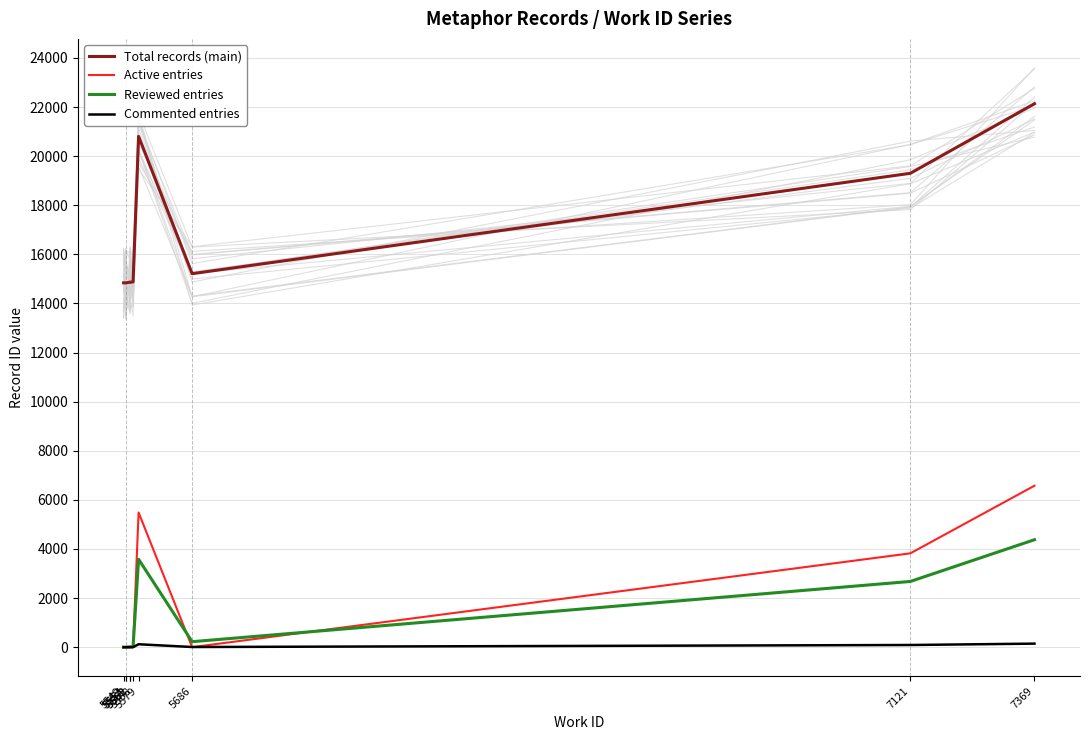

What is the value of the Active entries point at the 9th from the left?

3822